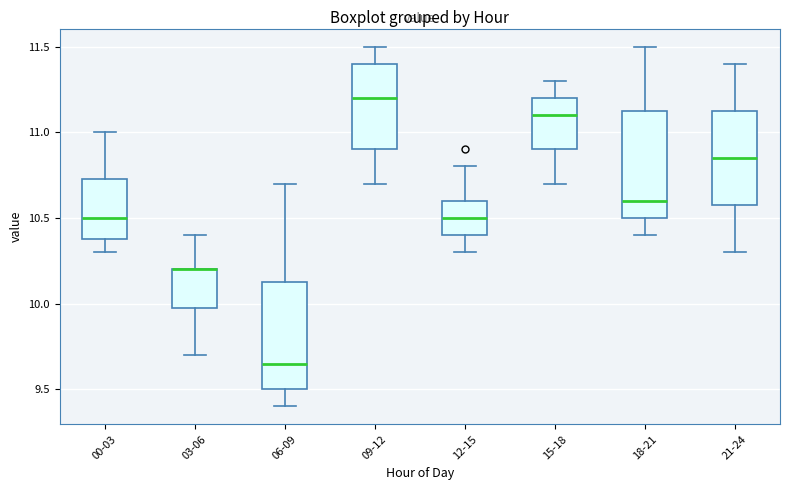

Reading left to right, read every box against the y-axis: the position of its median line, the range the box covers, and the ends of its whiskers. The values are not printed on the chart, so give them approximately, as read against the axis.

00-03: median 10.50, box 10.40 to 10.75, whiskers 10.30 to 11.00
03-06: median 10.20 (drawn on the box's upper edge), box 10.00 to 10.20, whiskers 9.70 to 10.40
06-09: median 9.65, box 9.50 to 10.15, whiskers 9.40 to 10.70
09-12: median 11.20, box 10.90 to 11.40, whiskers 10.70 to 11.50
12-15: median 10.50, box 10.40 to 10.60, whiskers 10.30 to 10.80
15-18: median 11.10, box 10.90 to 11.20, whiskers 10.70 to 11.30
18-21: median 10.60, box 10.50 to 11.15, whiskers 10.40 to 11.50
21-24: median 10.85, box 10.60 to 11.15, whiskers 10.30 to 11.40